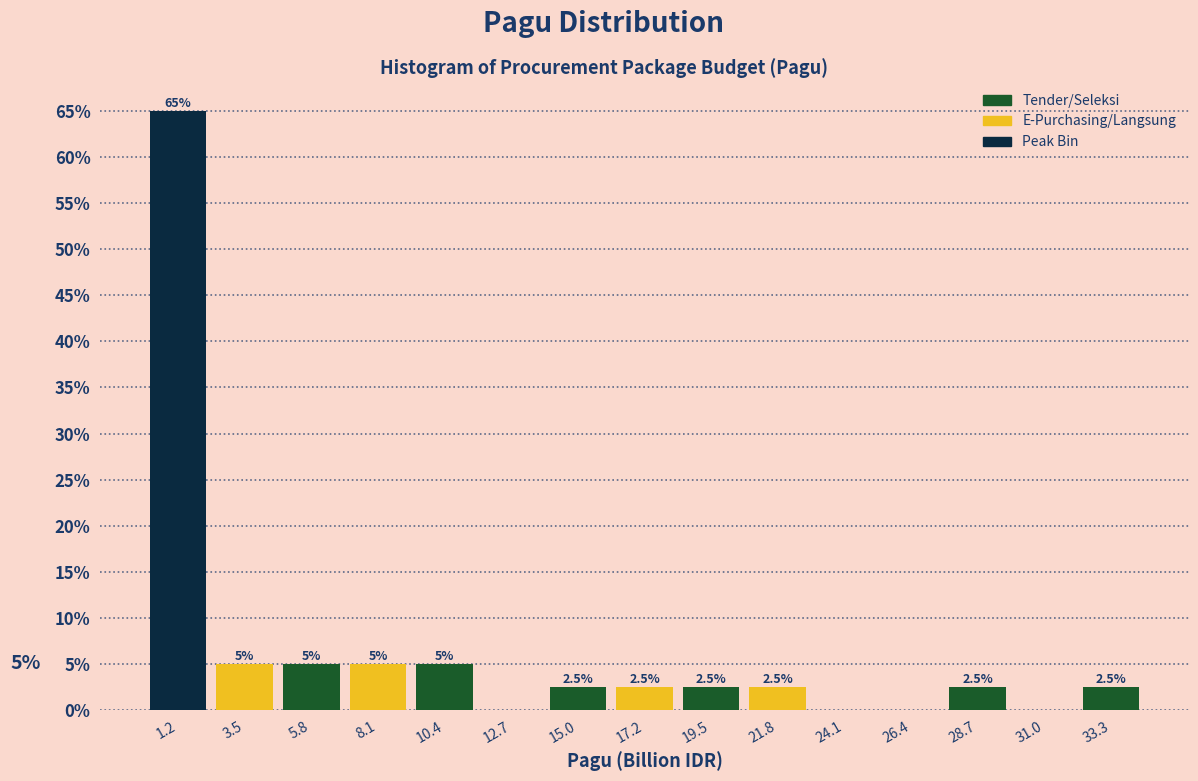

Which range on the x-axis has the tallest bar?

0.0 to 2.5